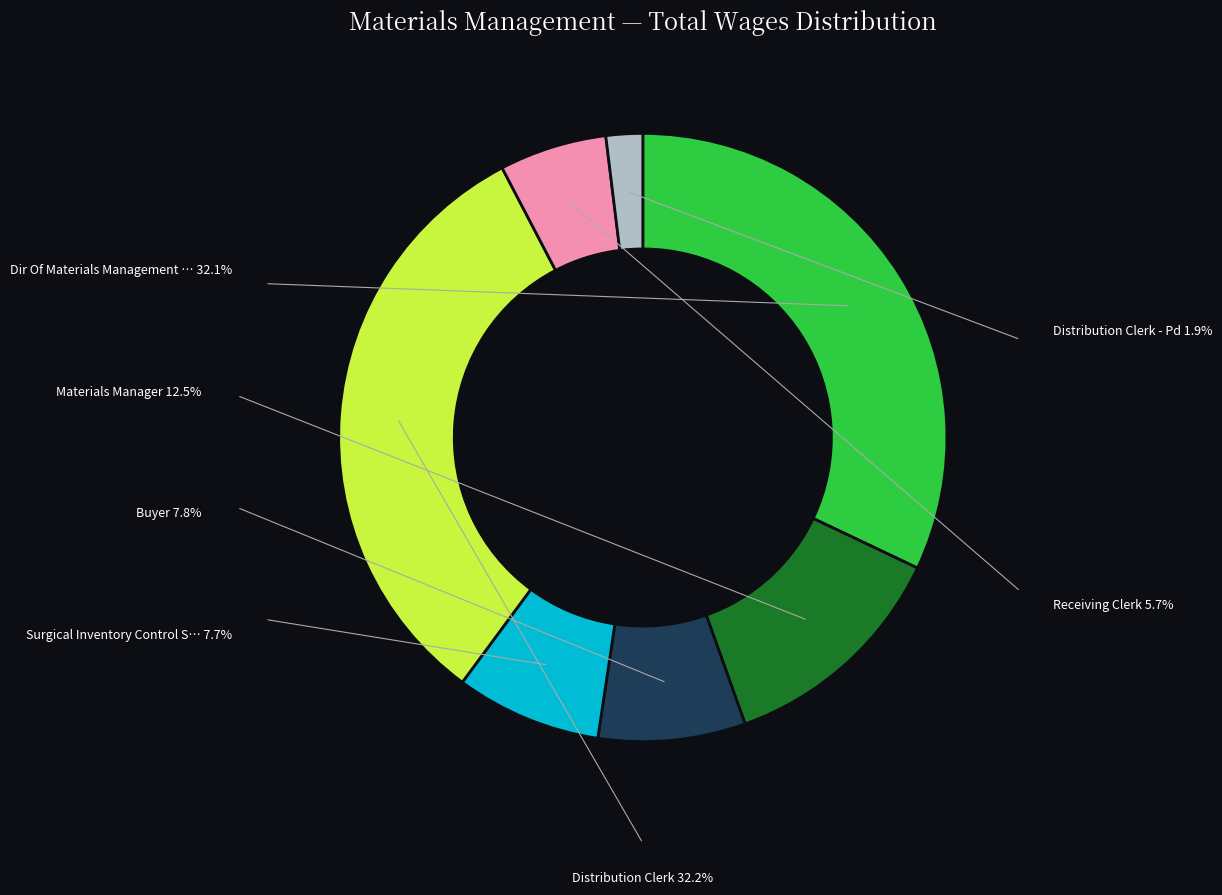

Is there any slice that represents more than half of the pie?

No